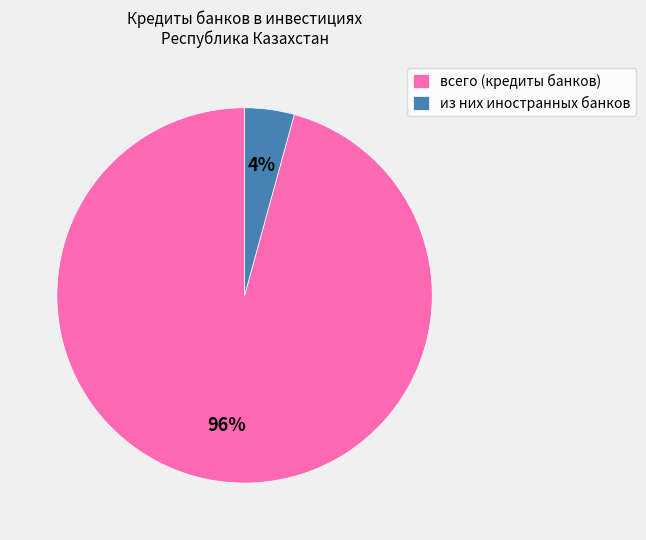

Is it true that из них иностранных банков is 4% of the pie?

True